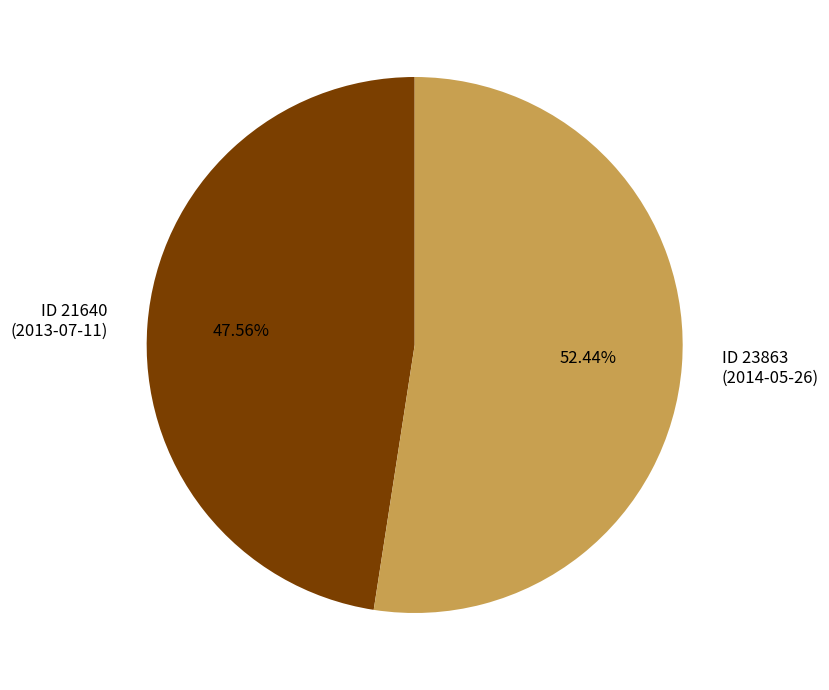

Rank the categories by value from lowest to highest.

ID 21640, ID 23863